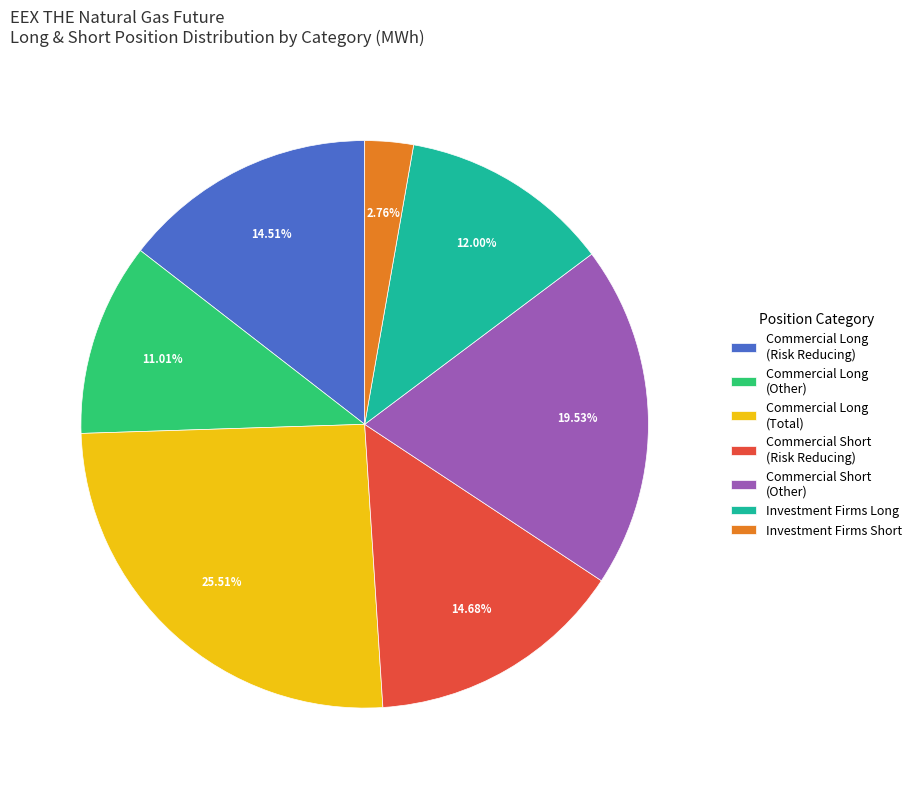

Between Commercial Long (Other) and Commercial Long (Total), which is larger?

Commercial Long (Total)